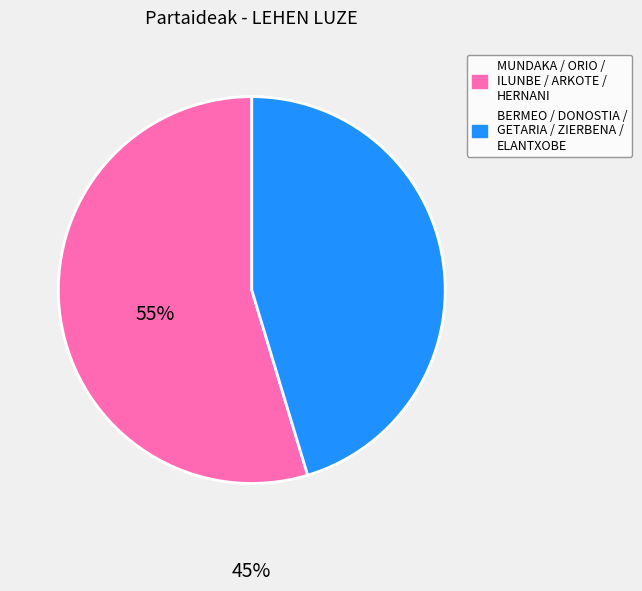

Is there a majority slice in this chart?

Yes